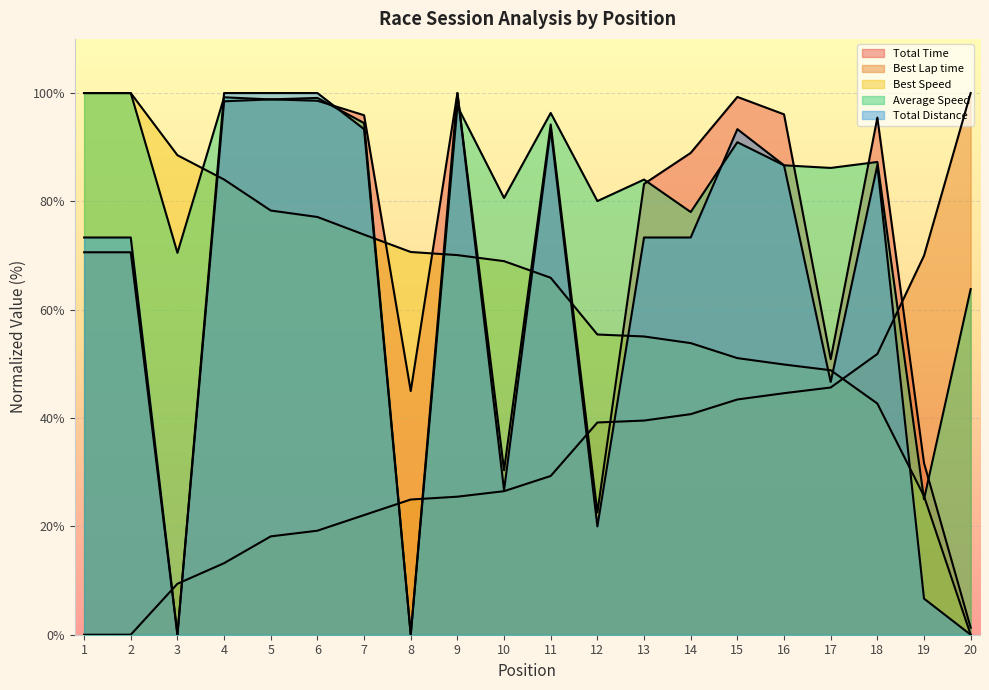

The value of Average Speed at 14 is 78.0. True or false?

True